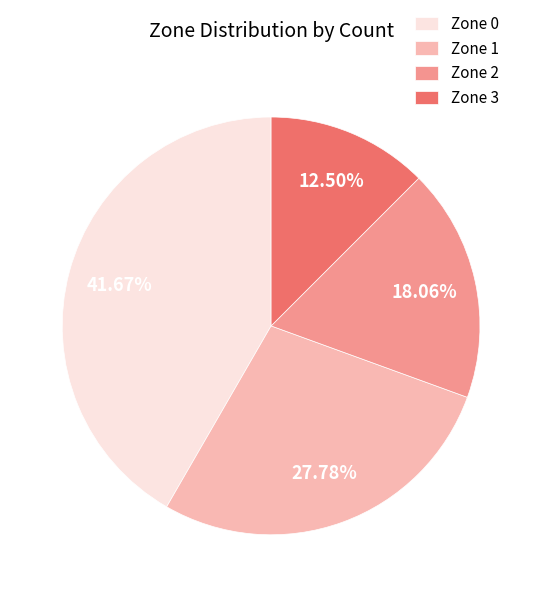

To the nearest percent, what portion does Zone 1 represent?

28%